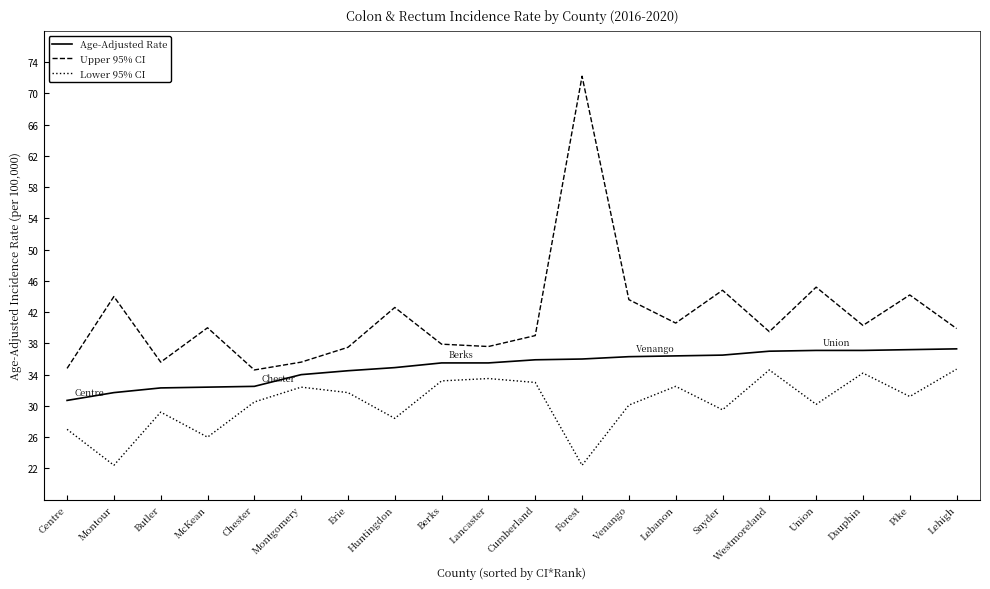

What is the maximum value for Upper 95% CI?

72.2